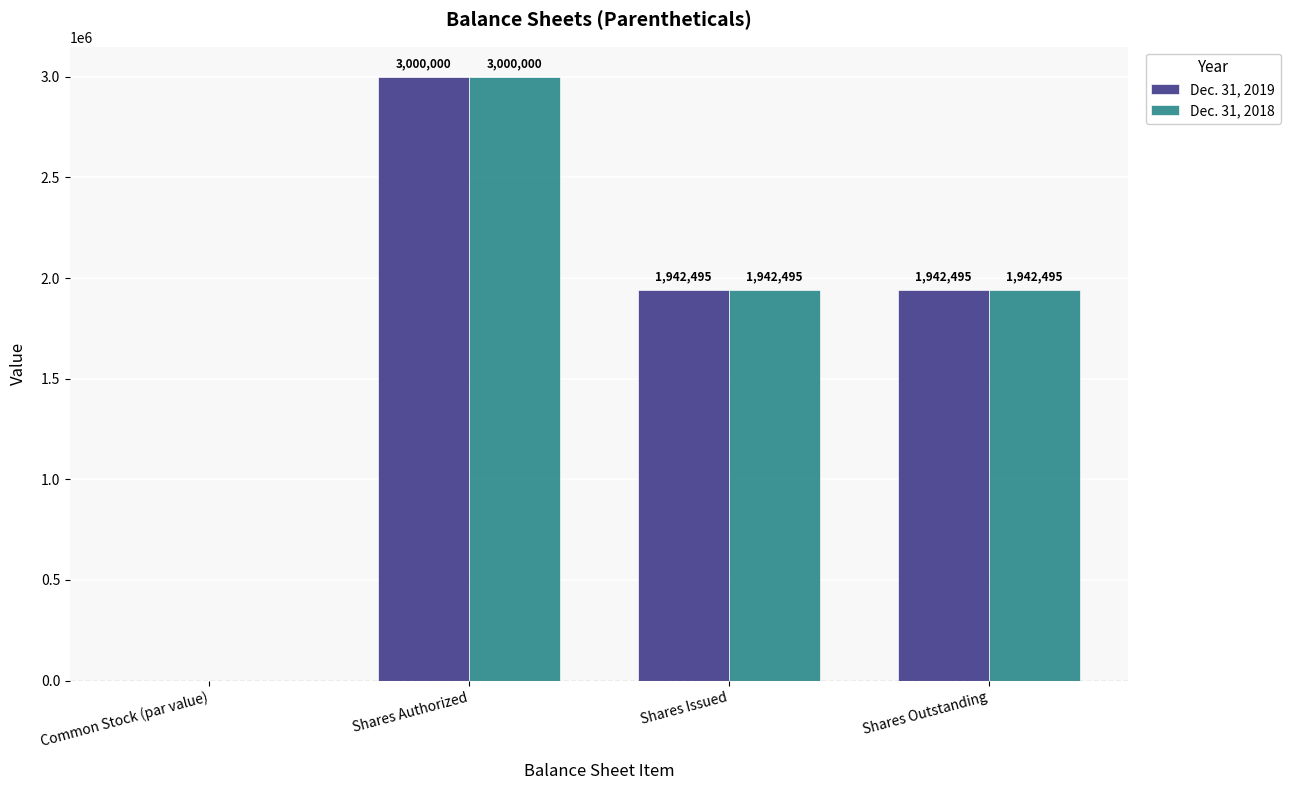

What is the sum of the Dec. 31, 2019 values at Shares Issued and Shares Authorized?

4942495